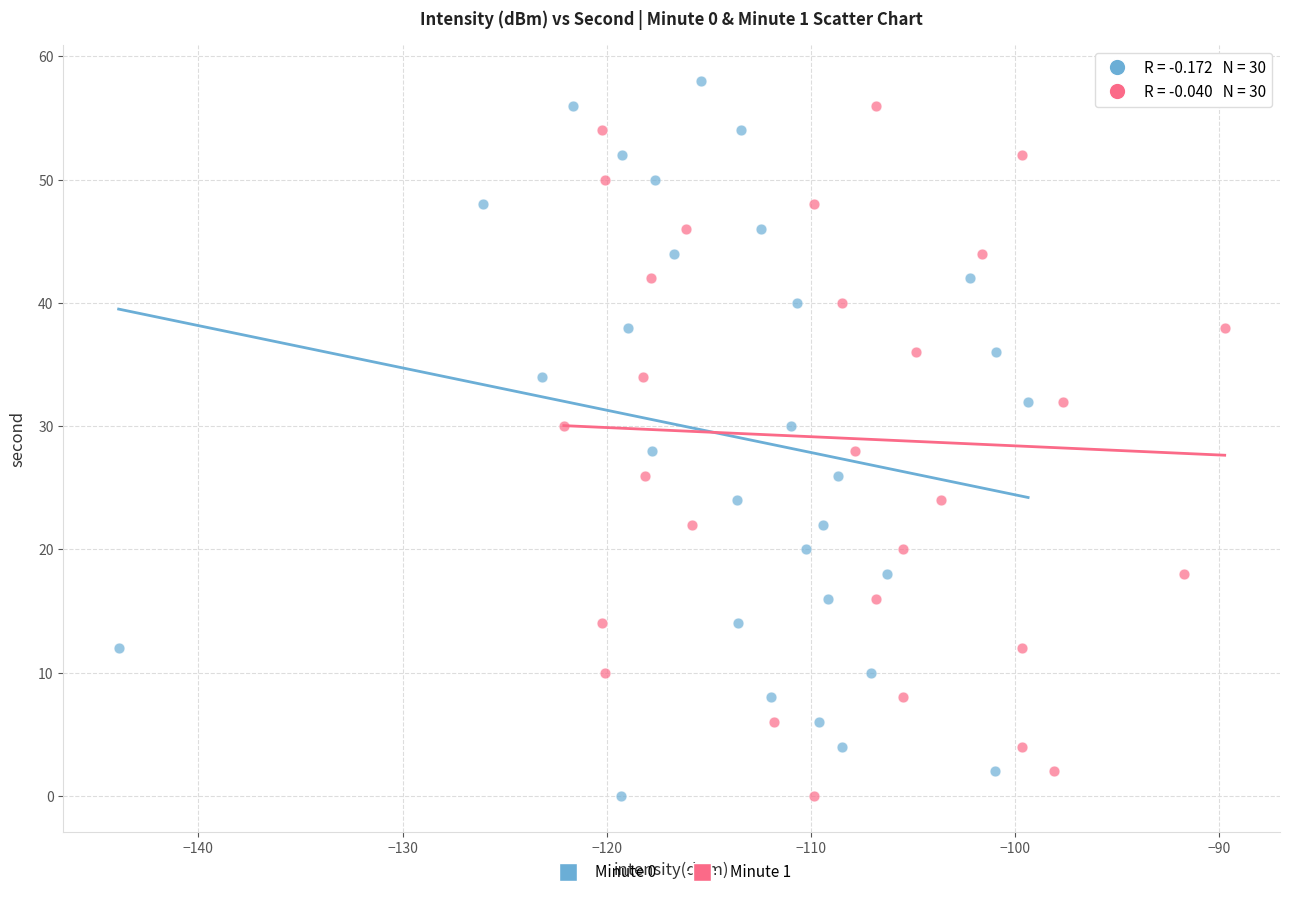

What are all the series names shown in the legend?

Minute 0, Minute 1